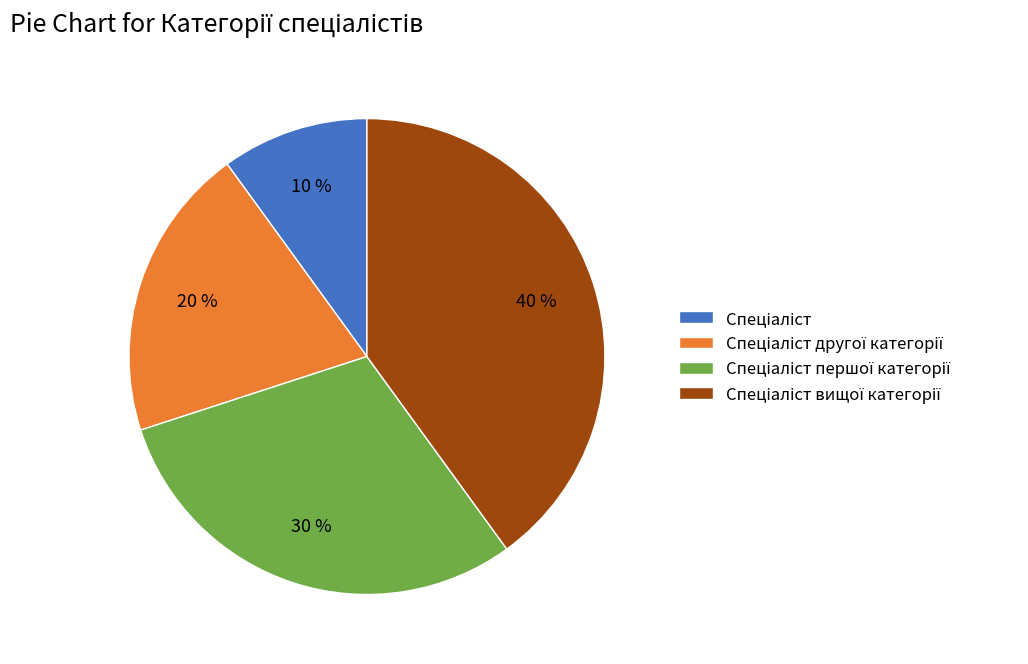

Does any single category account for the majority?

No